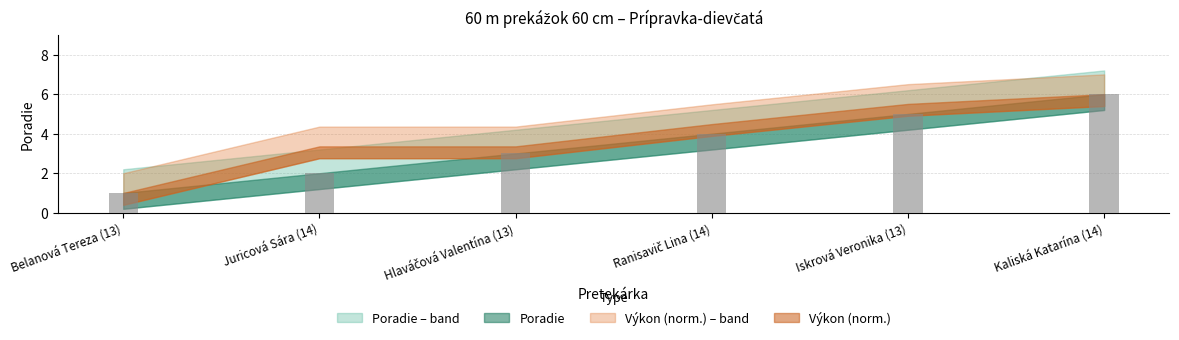

What is the sum of all values?

21